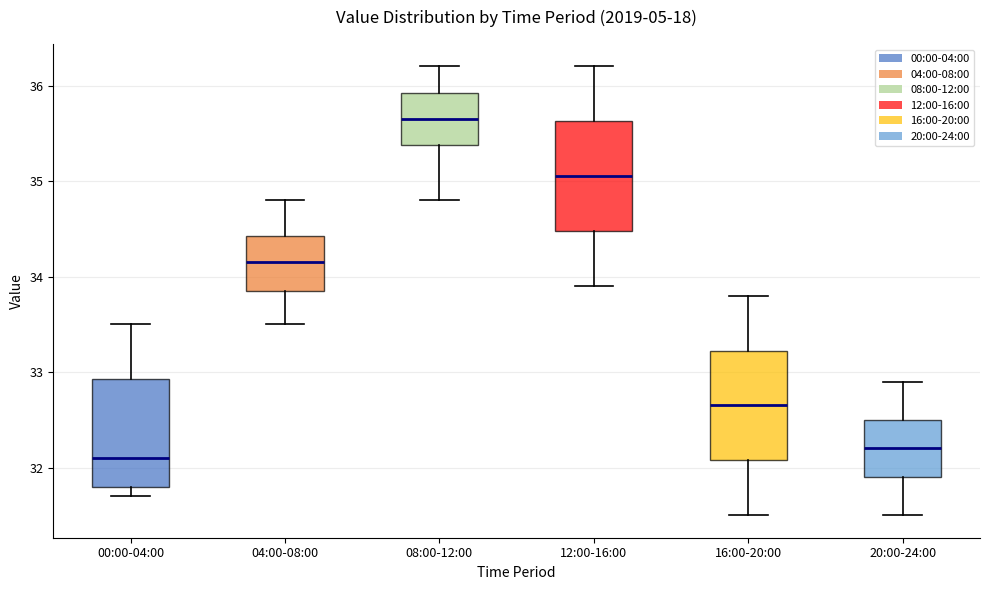

Where does the lower whisker of the box for 16:00-20:00 end on the y-axis? The values are not printed on the chart, so give them approximately, as read against the axis.

31.5